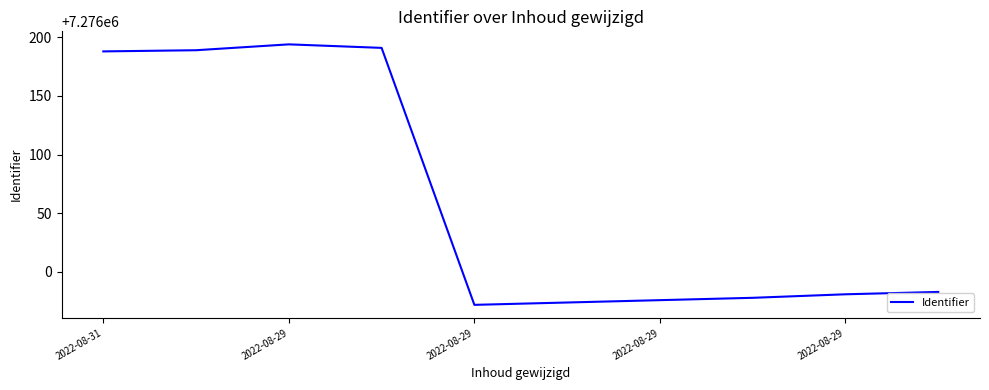

What is the difference between the maximum and minimum values?

222